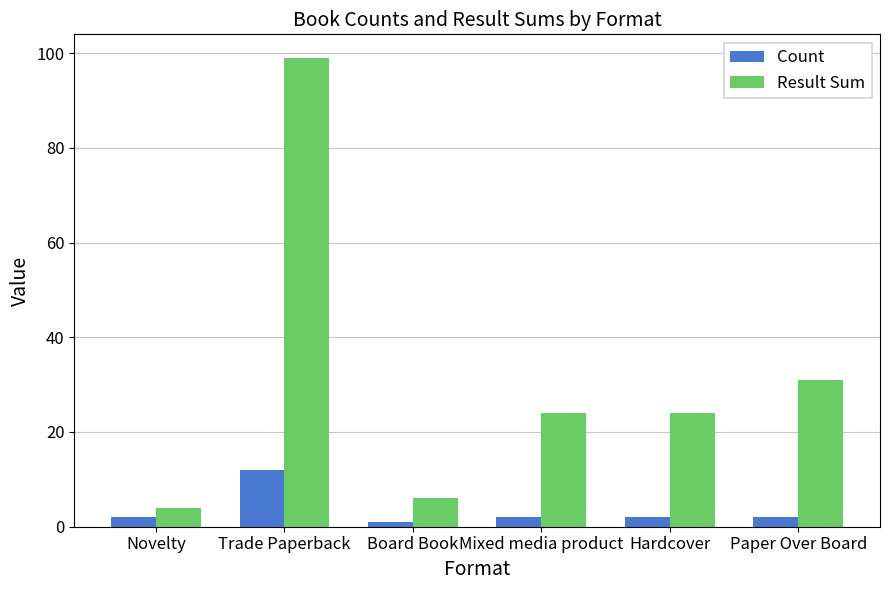

How many categories are shown in the chart?

6